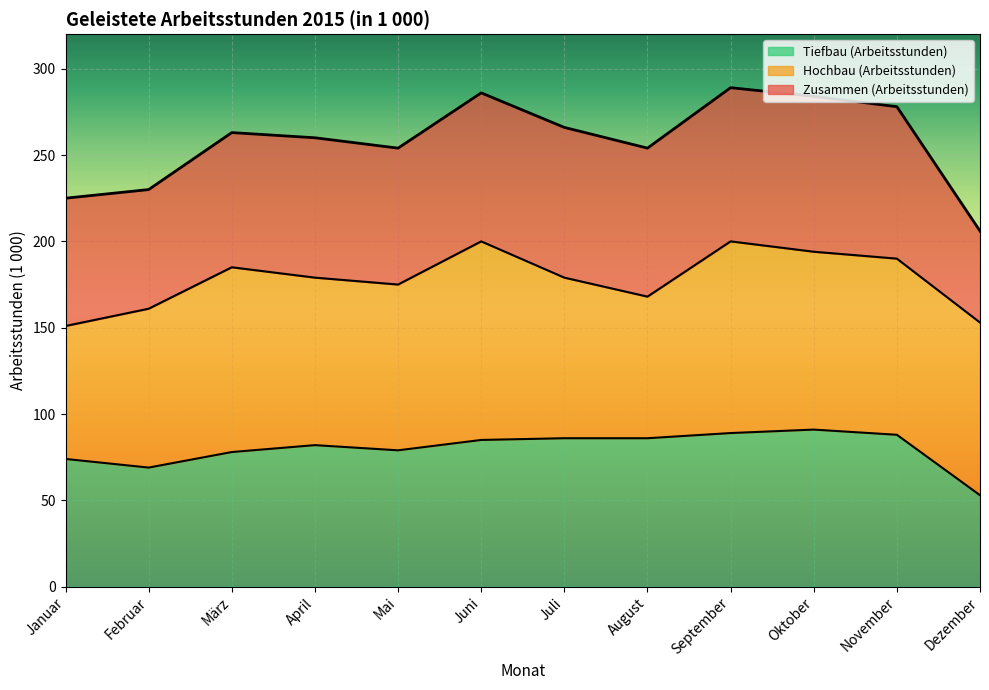

What is the value of the Zusammen (Arbeitsstunden) point at the 11th from the left?

278